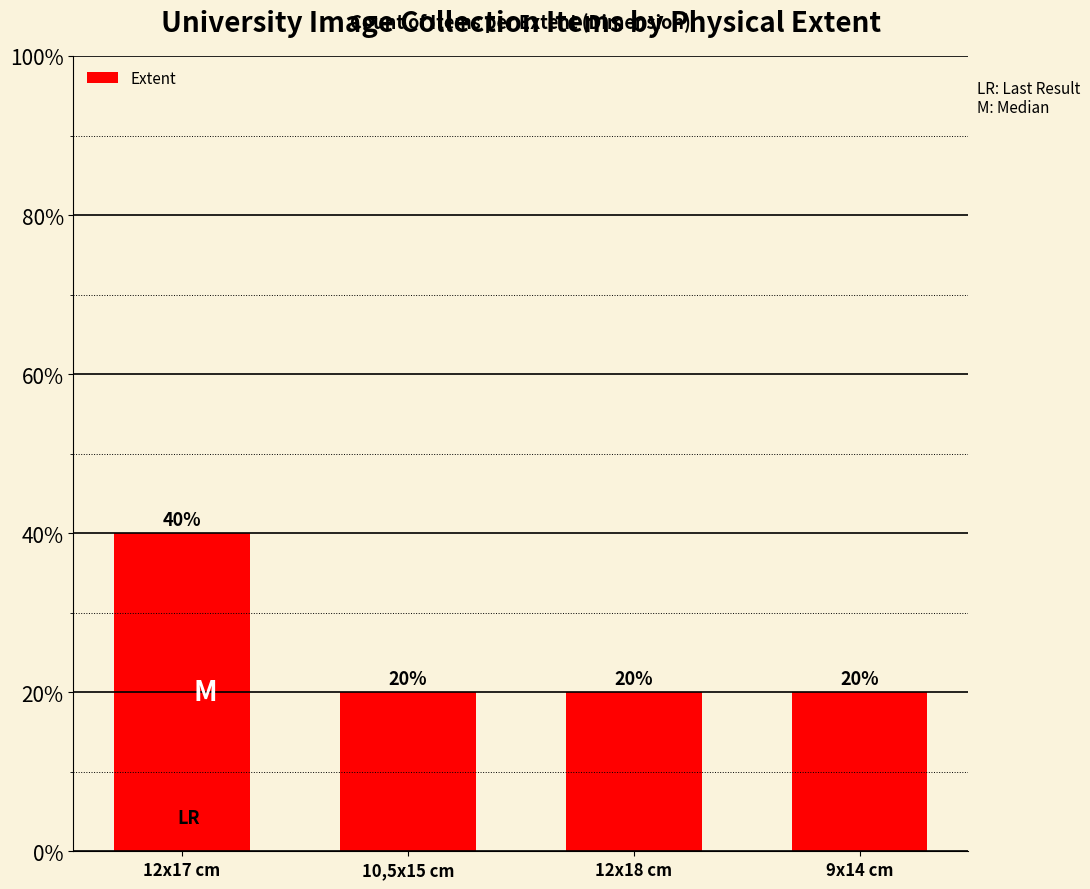

Count the values in the range 20 to 40.

4